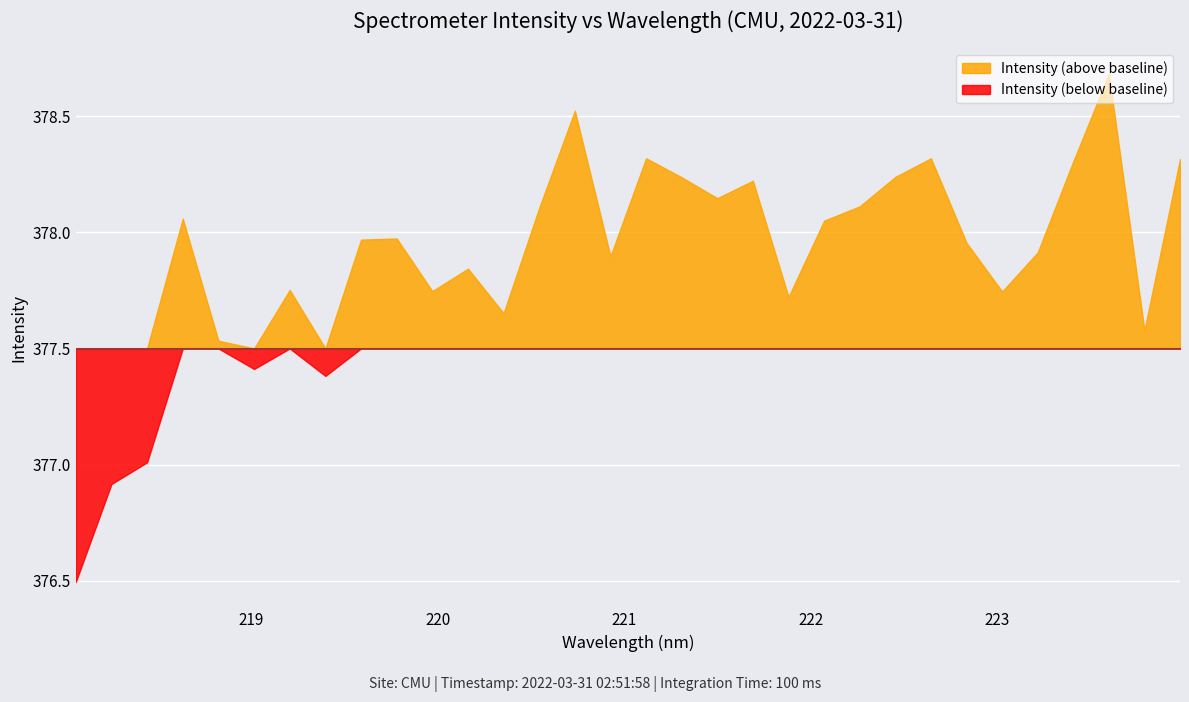

True or false: the data shows 377.9 at 220.9264.

True